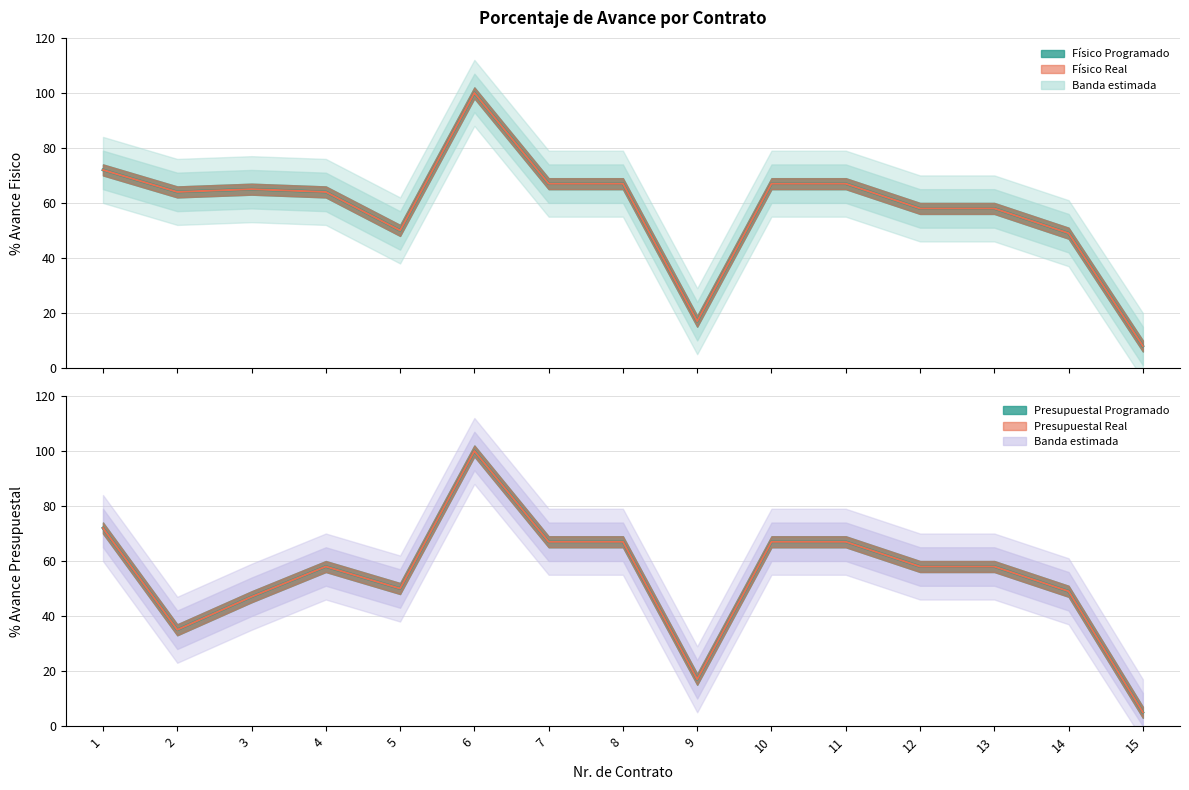

How many lines are shown in the chart?

4